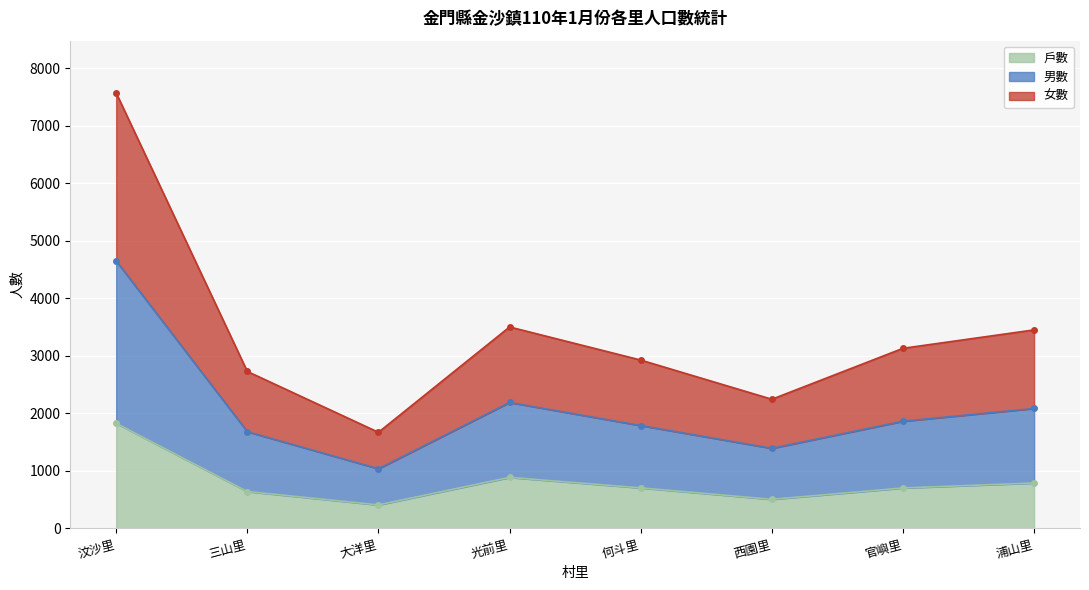

The 戶數 series shows 790 at 浦山里. True or false?

True